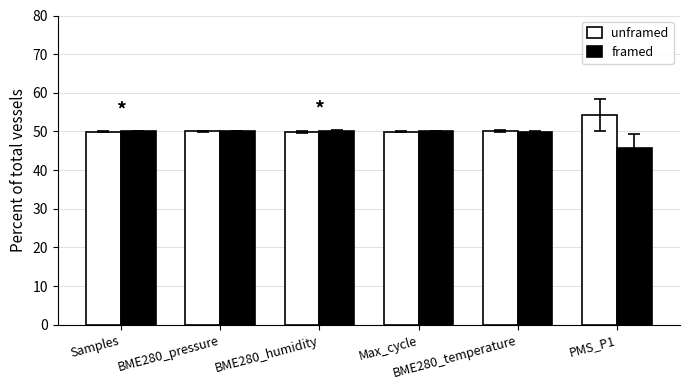

Rank the series by their maximum value, from highest to lowest.

unframed, framed